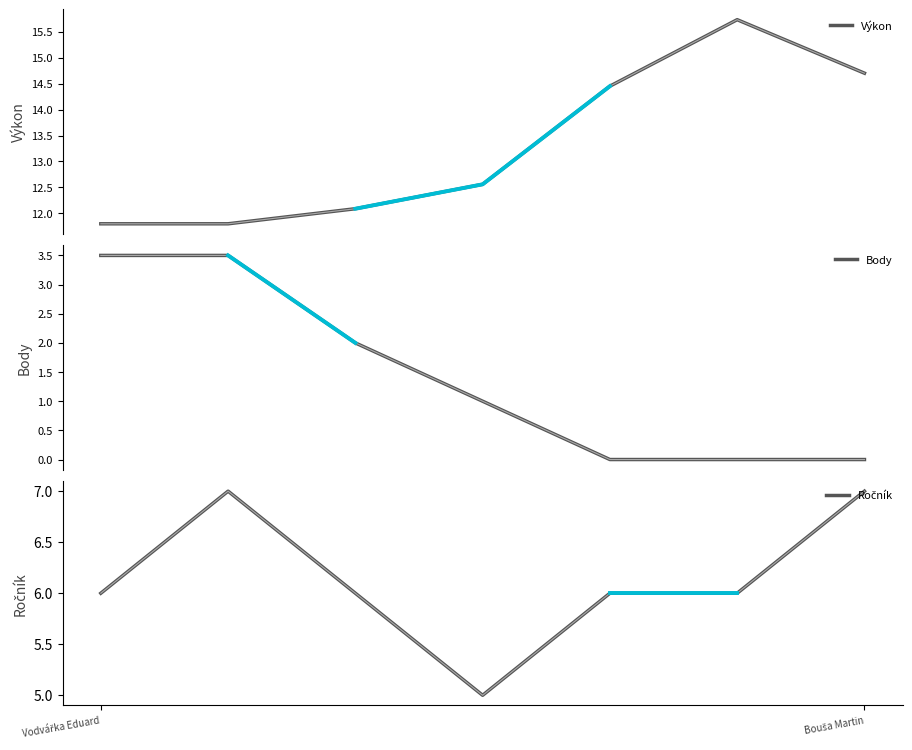

What is the average value of the Ročník series?

6.1